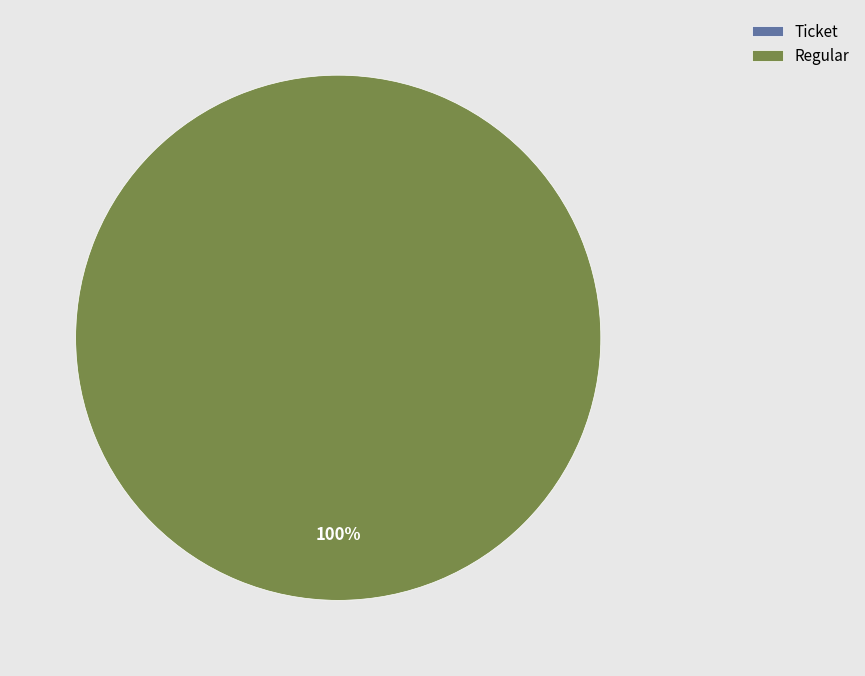

What percentage do Ticket and Regular together represent?

100.0%